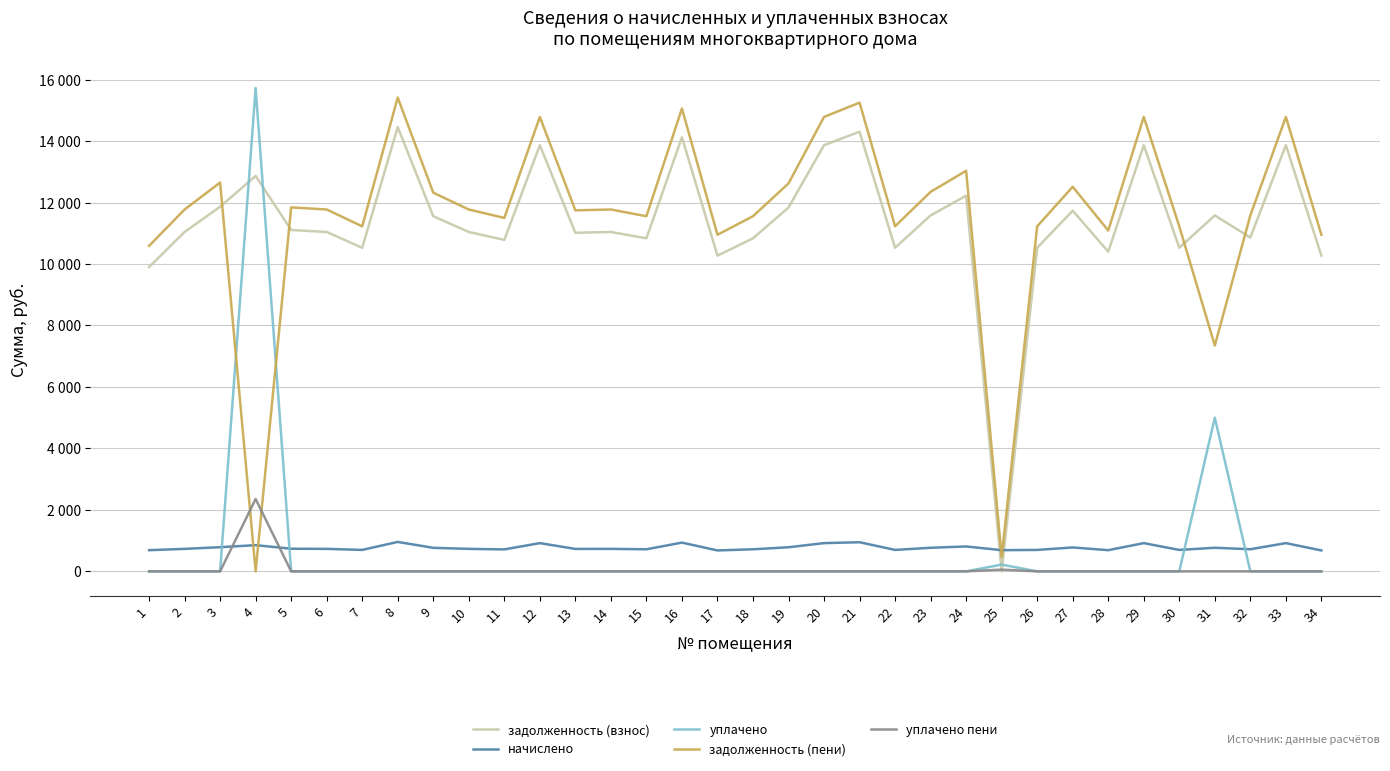

Does the chart have visible grid lines?

Yes